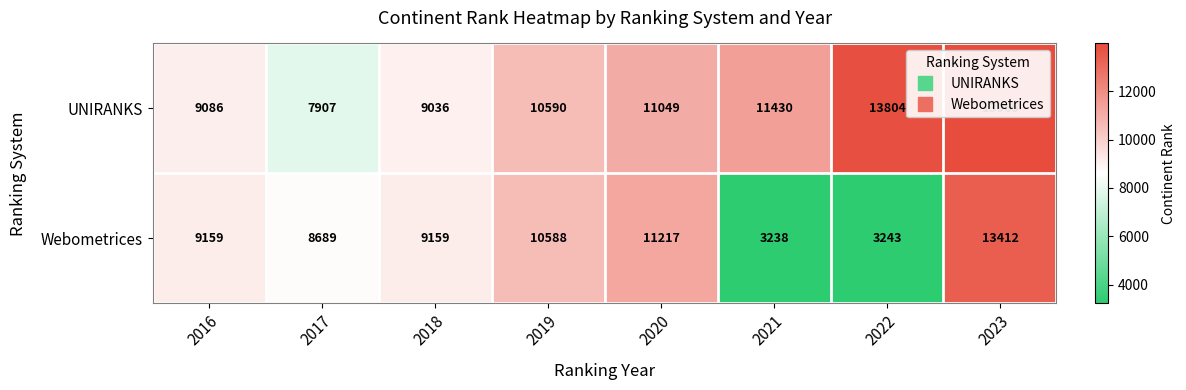

What is the difference between the second highest and minimum values in the UNIRANKS series?

5897